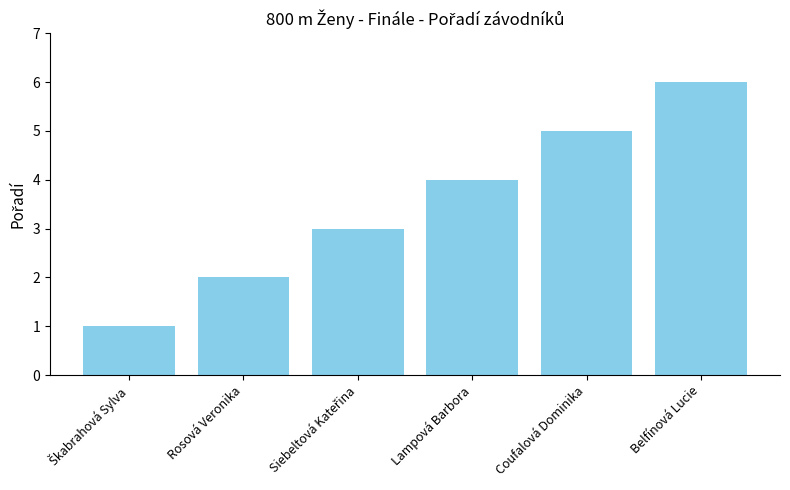

What is the change in value from Coufalová Dominika to Belfínová Lucie?

+1